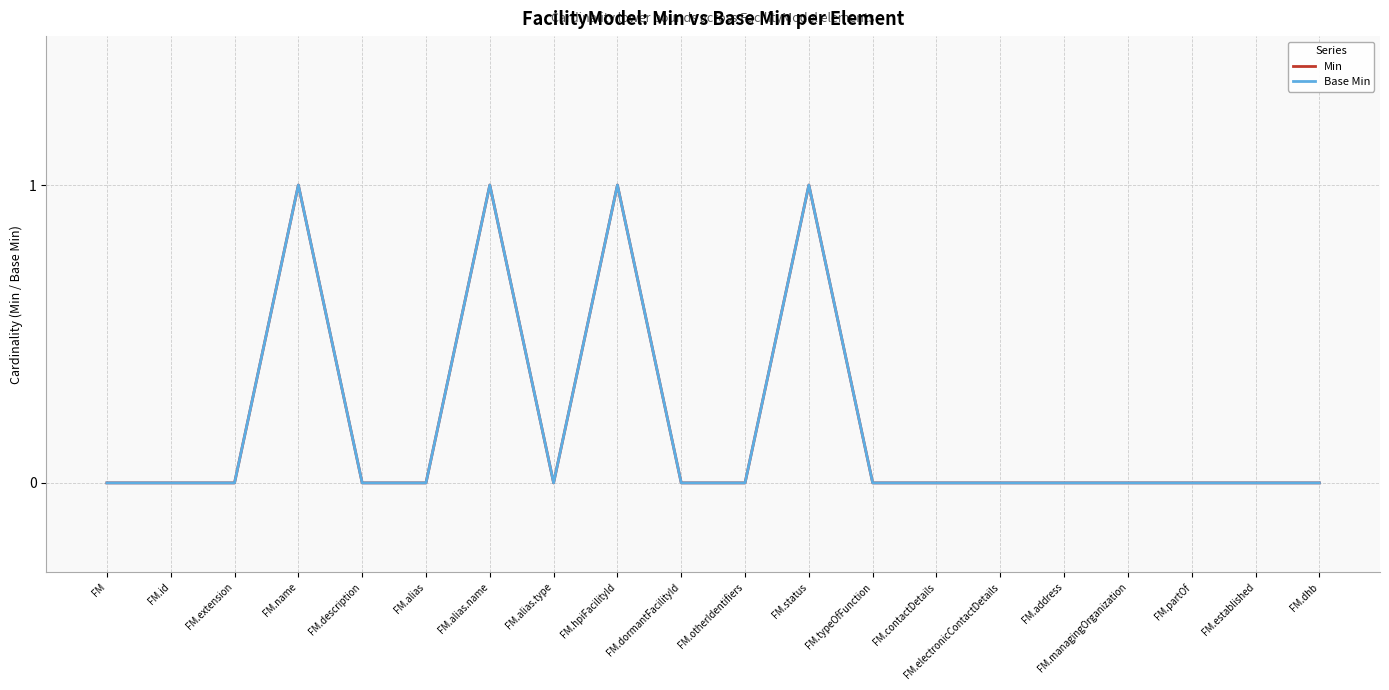

Does the chart display data point markers on the line(s)?

No